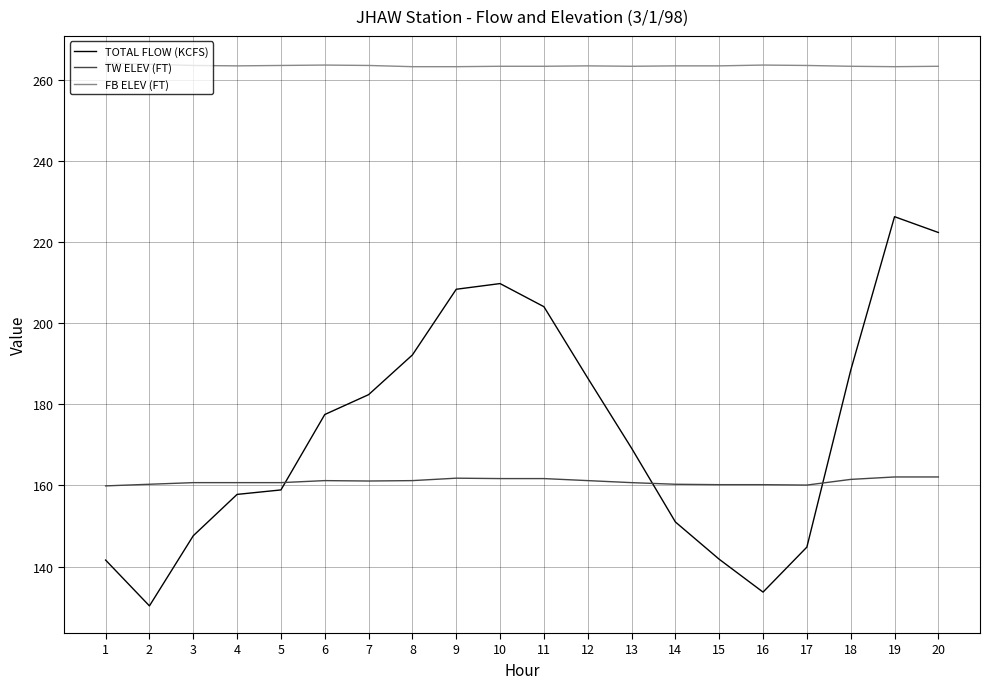

Which series changed the most between 11 and 14?

TOTAL FLOW (KCFS)